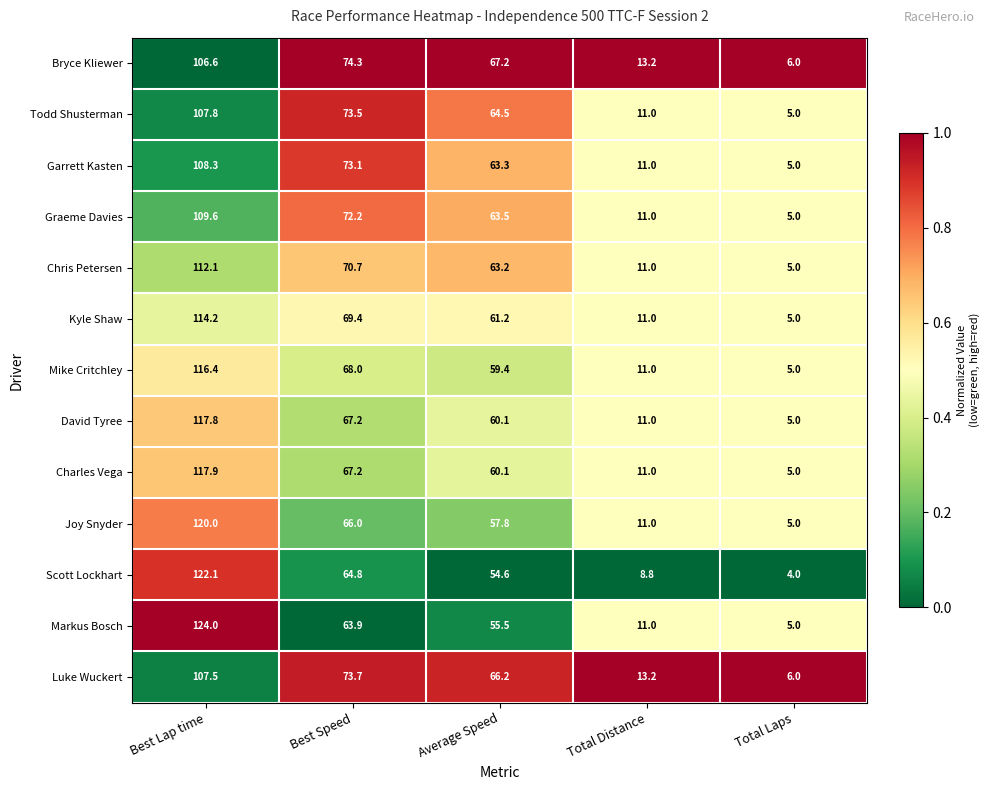

Is it true that Markus Bosch equals 17.1 at Total Distance?

False